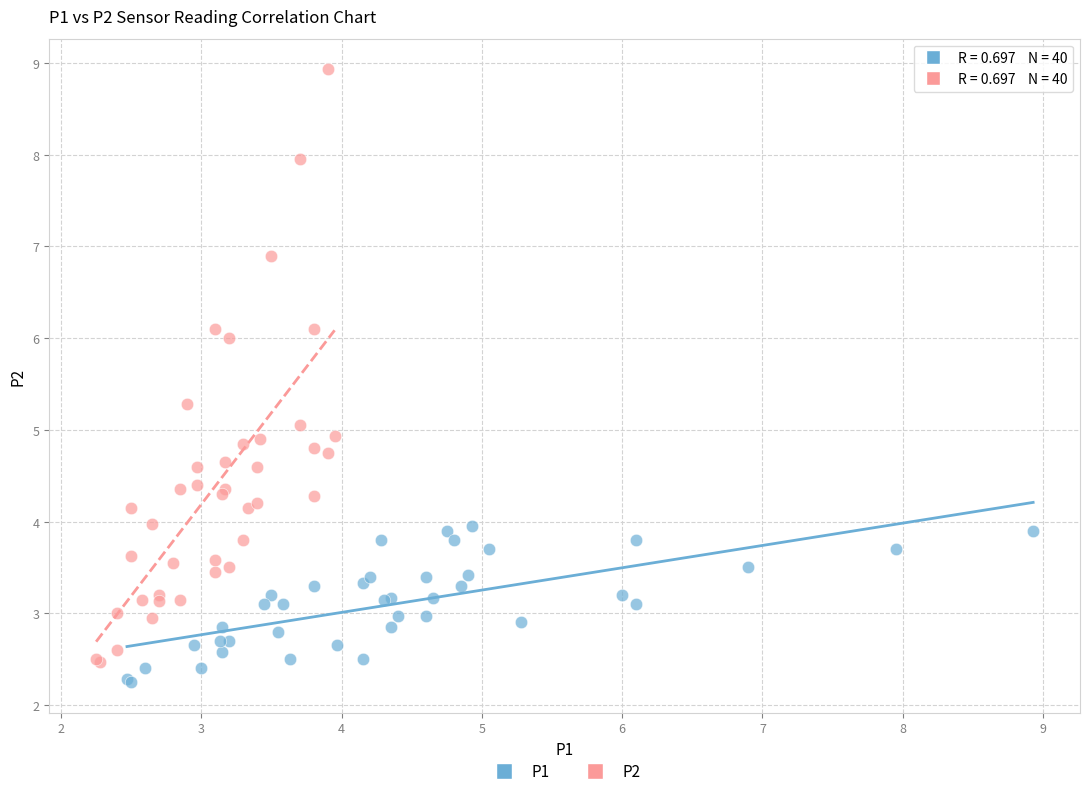

Which series has the widest spread of Y values?

P2